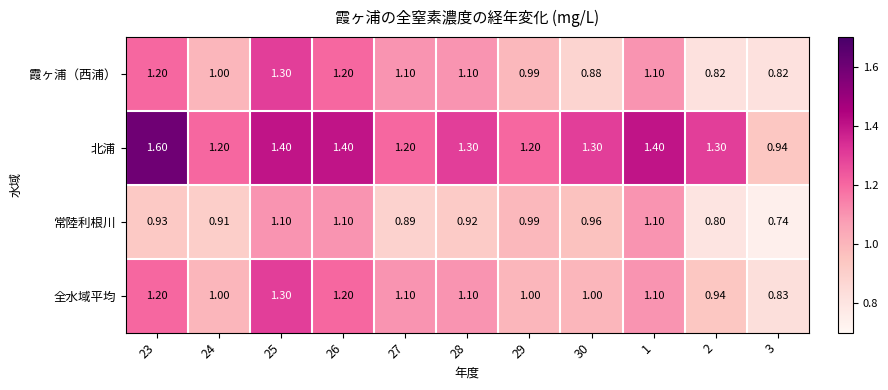

Which category has the highest value across all series?

23